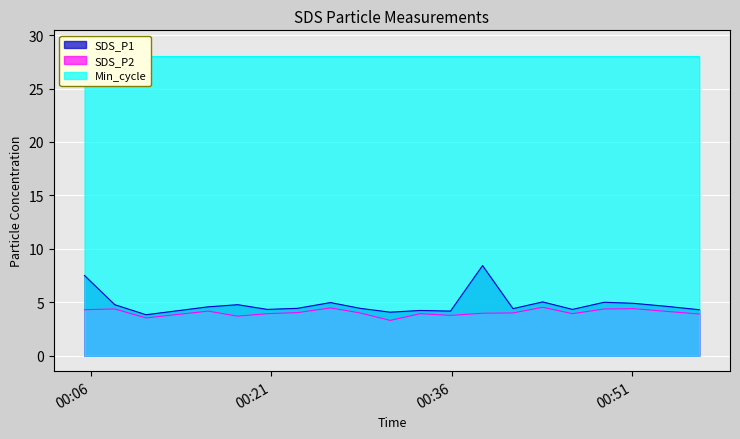

True or false: SDS_P2 and SDS_P1 intersect in this chart.

False